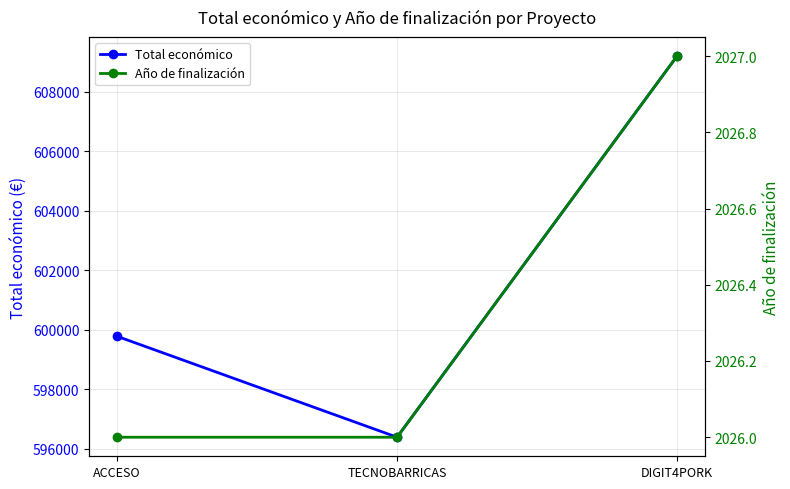

Between DIGIT4PORK and TECNOBARRICAS, which is larger?

DIGIT4PORK